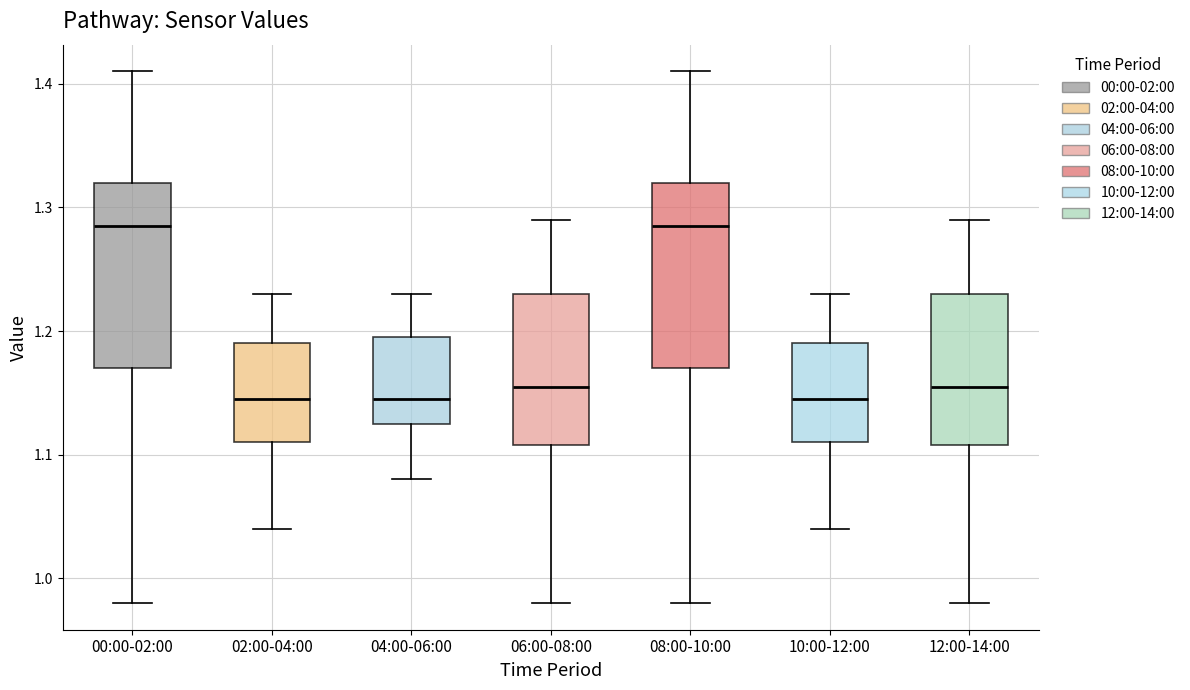

Reading left to right, transcribe this box plot: for each box, give where its median line is, the range the box spans, and where its two whiskers end, as read against the y-axis. The values are not printed on the chart, so give them approximately, as read against the axis.

00:00-02:00: median 1.29, box 1.17 to 1.32, whiskers 0.98 to 1.41
02:00-04:00: median 1.15, box 1.11 to 1.19, whiskers 1.04 to 1.23
04:00-06:00: median 1.15, box 1.13 to 1.20, whiskers 1.08 to 1.23
06:00-08:00: median 1.16, box 1.11 to 1.23, whiskers 0.98 to 1.29
08:00-10:00: median 1.29, box 1.17 to 1.32, whiskers 0.98 to 1.41
10:00-12:00: median 1.15, box 1.11 to 1.19, whiskers 1.04 to 1.23
12:00-14:00: median 1.16, box 1.11 to 1.23, whiskers 0.98 to 1.29